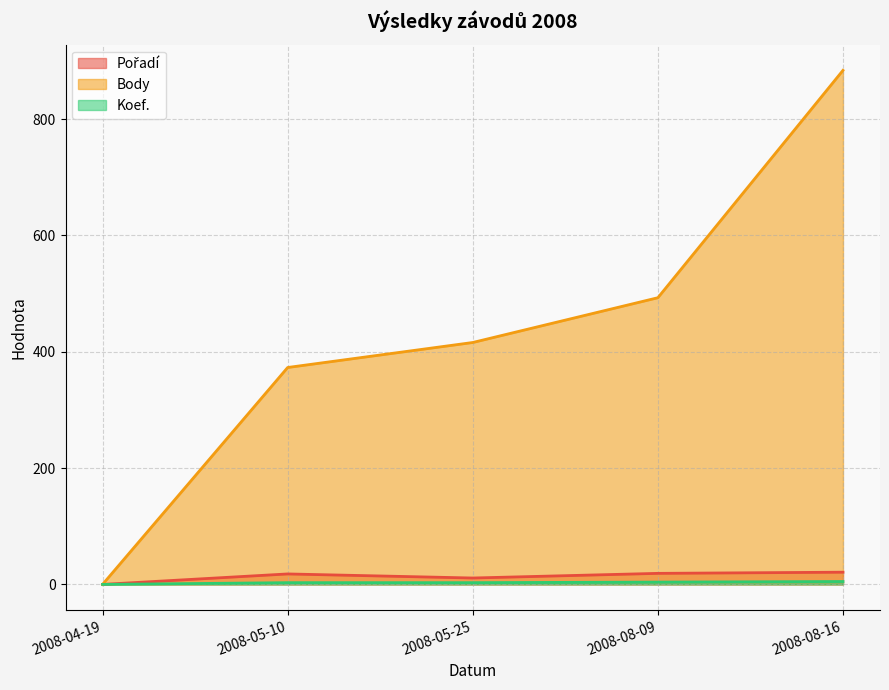

The value of Body at 2008-05-10 is 239. True or false?

False